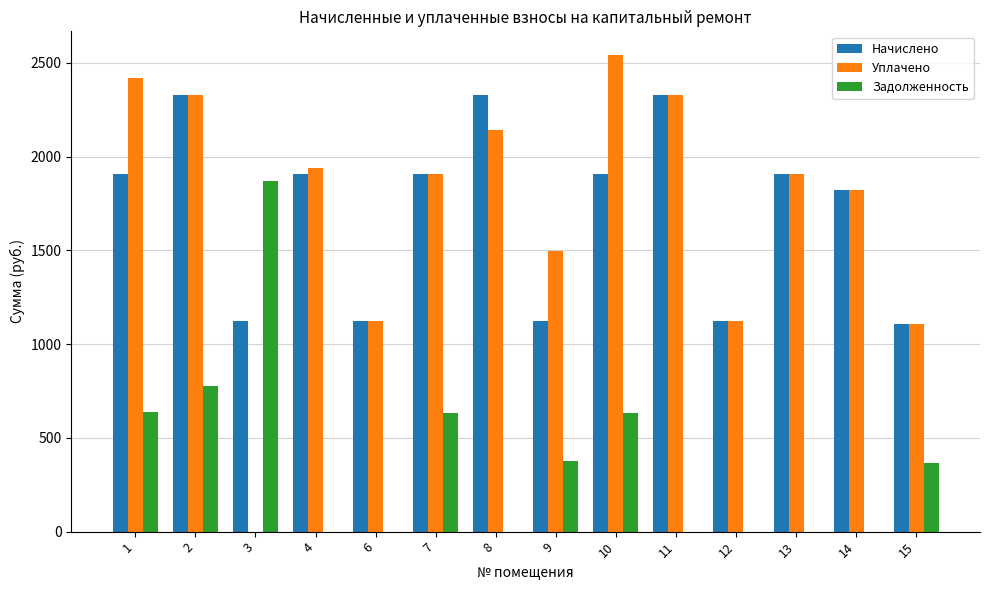

Which series has the widest spread of values?

Уплачено